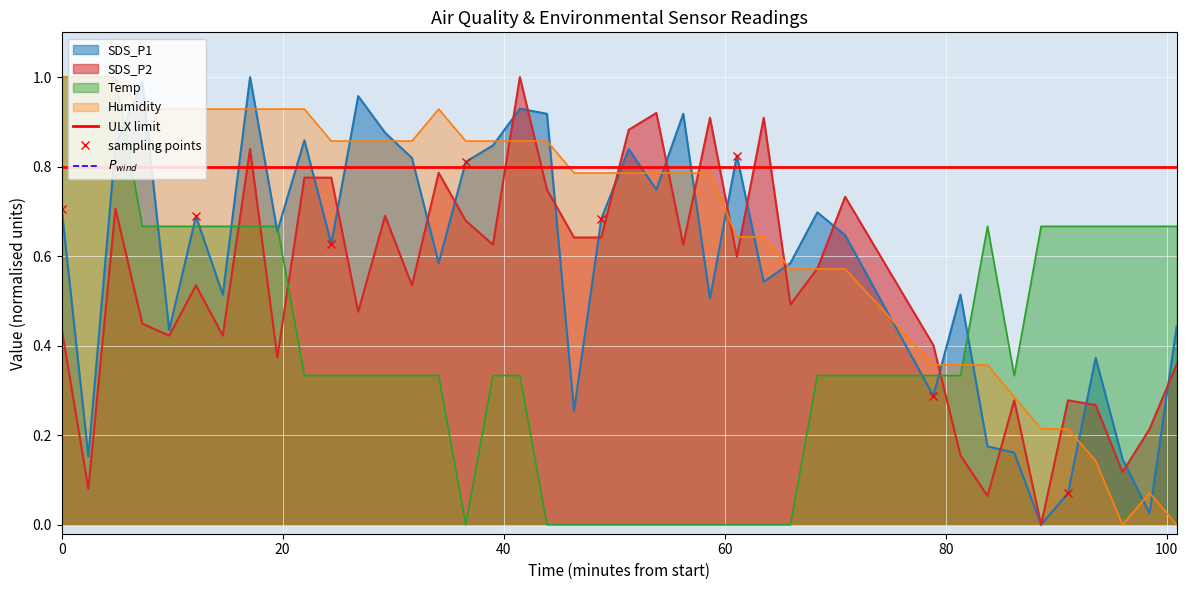

After their last crossing, which series has the higher values: SDS_P1 or Temp?

Temp